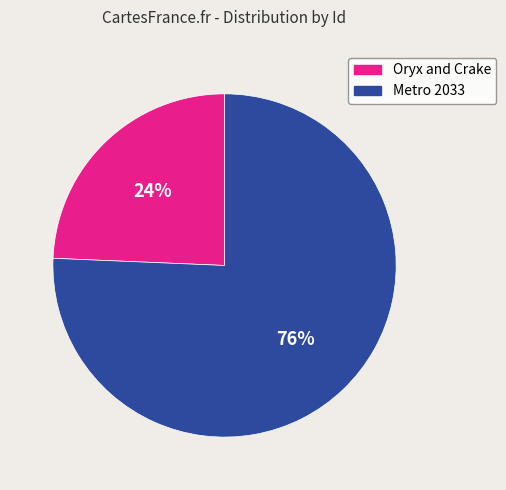

Is the sum of Oryx and Crake and Metro 2033 greater than half?

Yes